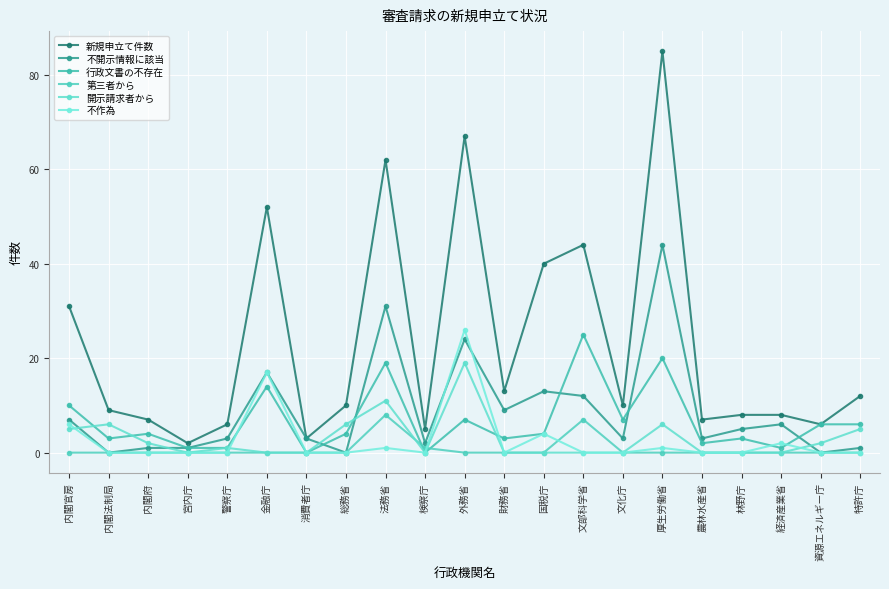

What is the difference between the maximum and minimum values in the 新規申立て件数 series?

83